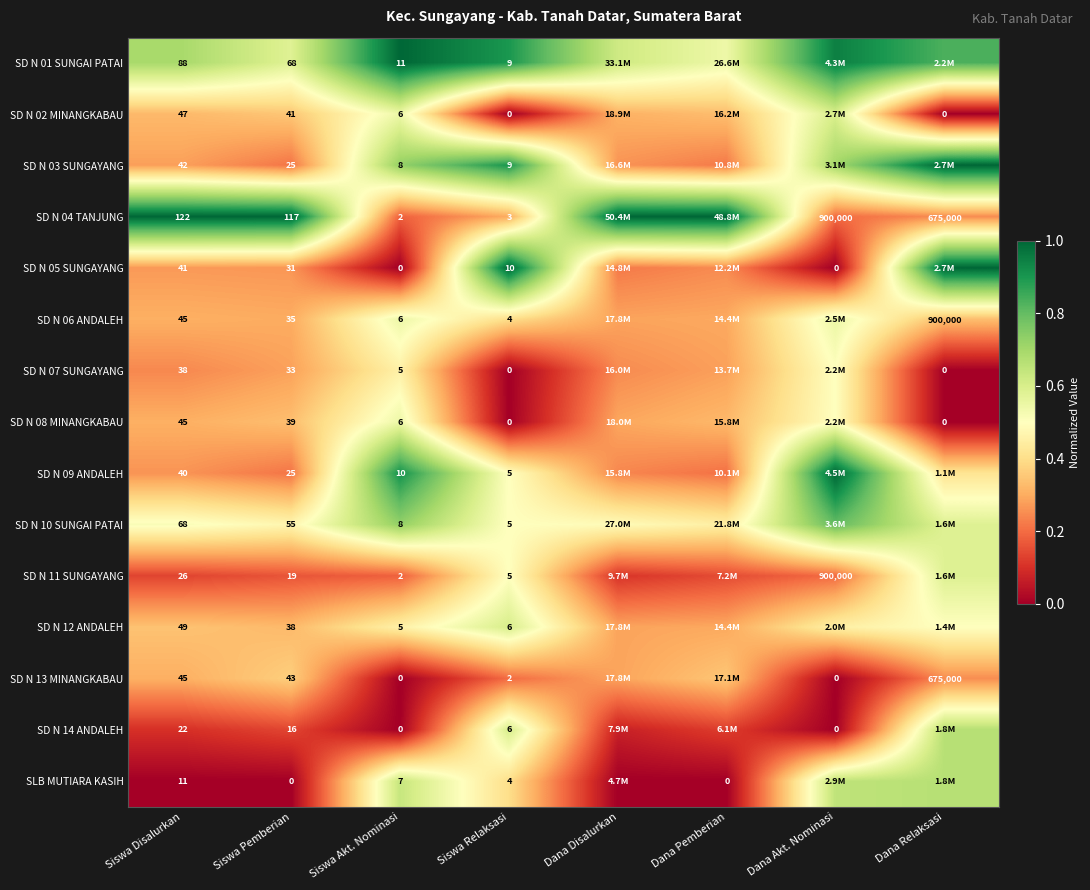

Is the value of SLB MUTIARA KASIH at Siswa Disalurkan greater than the value of SD N 08 MINANGKABAU at Siswa Akt. Nominasi?

Yes